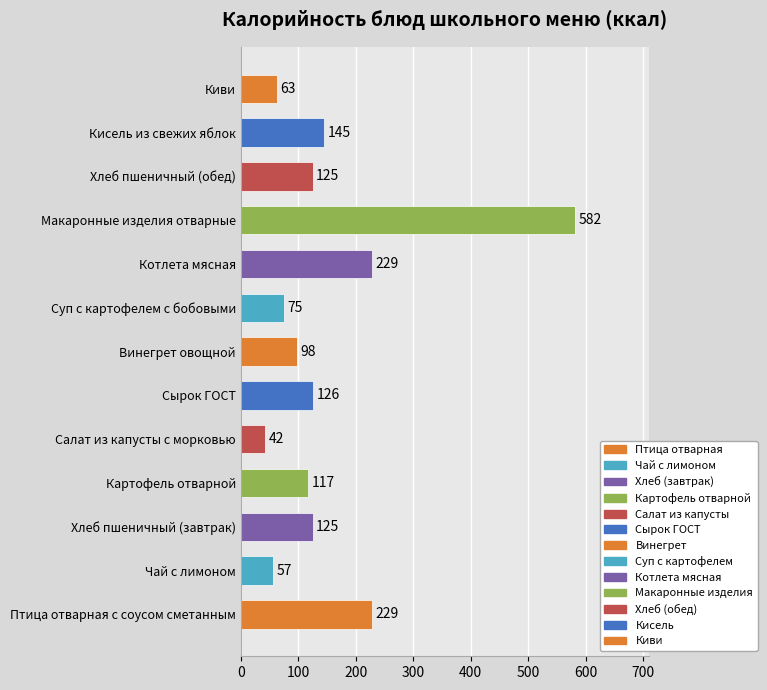

Read the value at Киви.

63